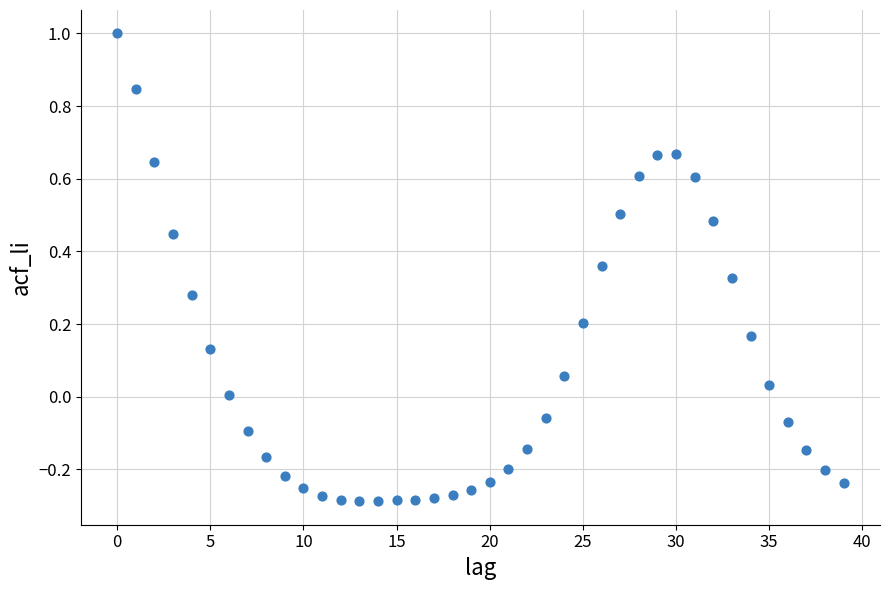

What is the range of Y values (max minus min)?

1.3